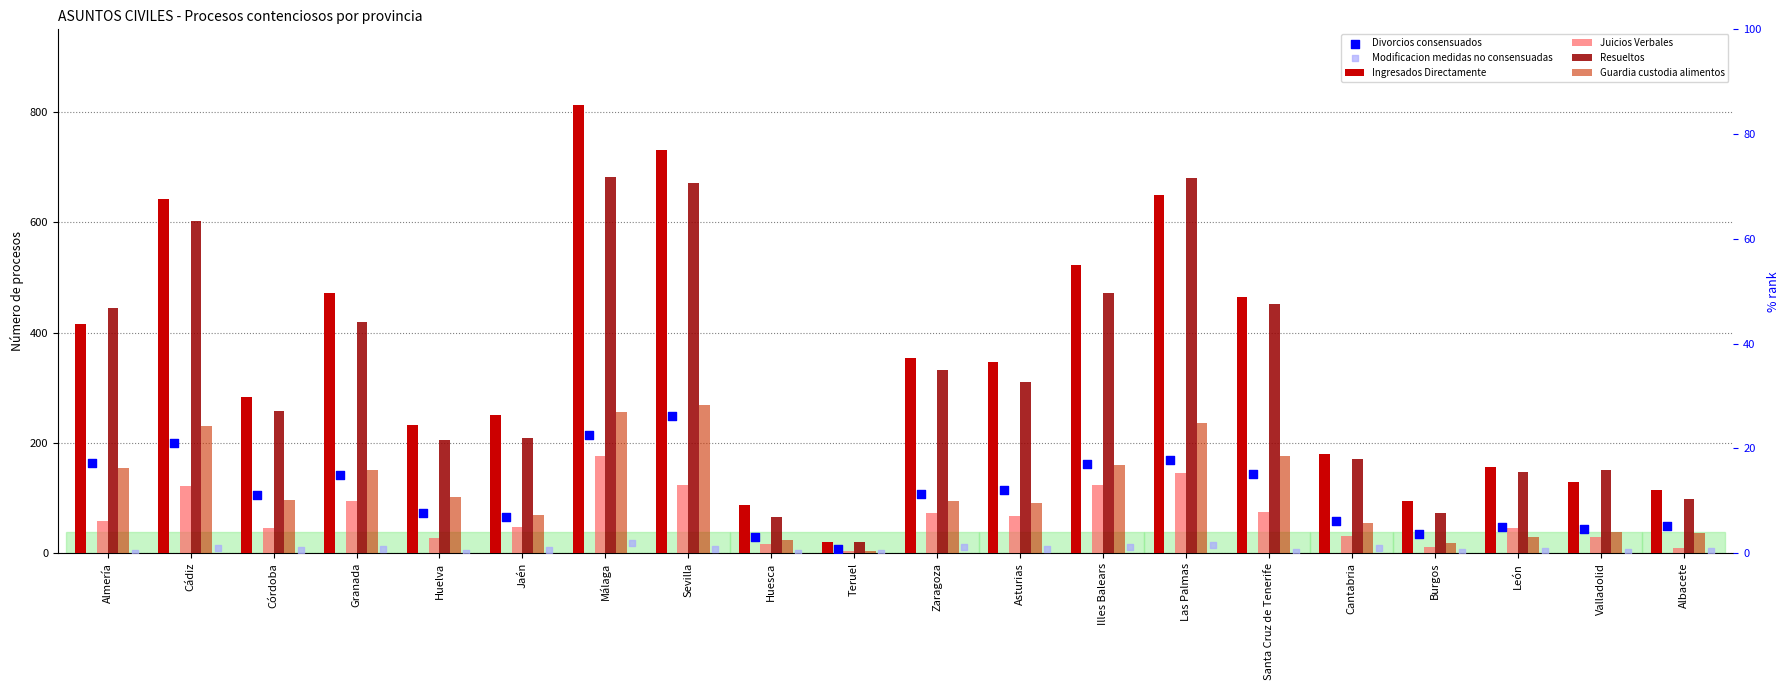

What is the total value across all series at Albacete?

313